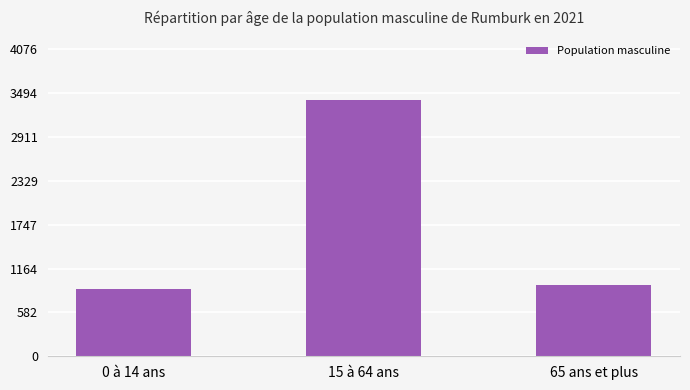

At which label is the value closest to 2144?

65 ans et plus